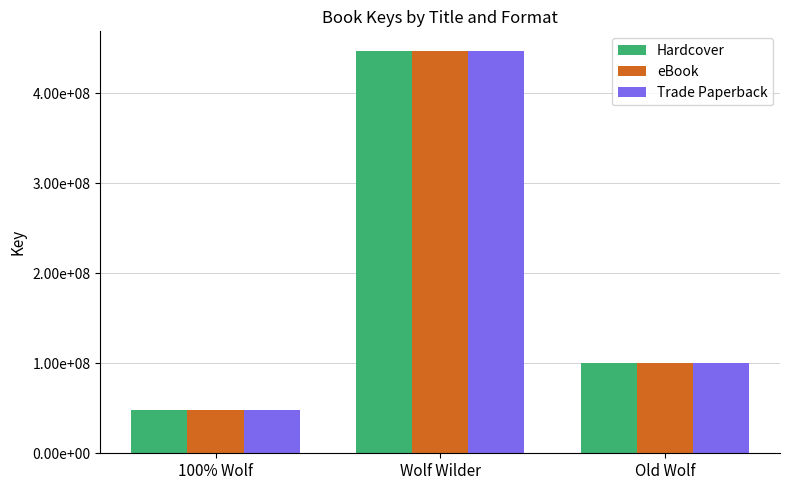

At which category is the sum across all series the highest?

Wolf Wilder